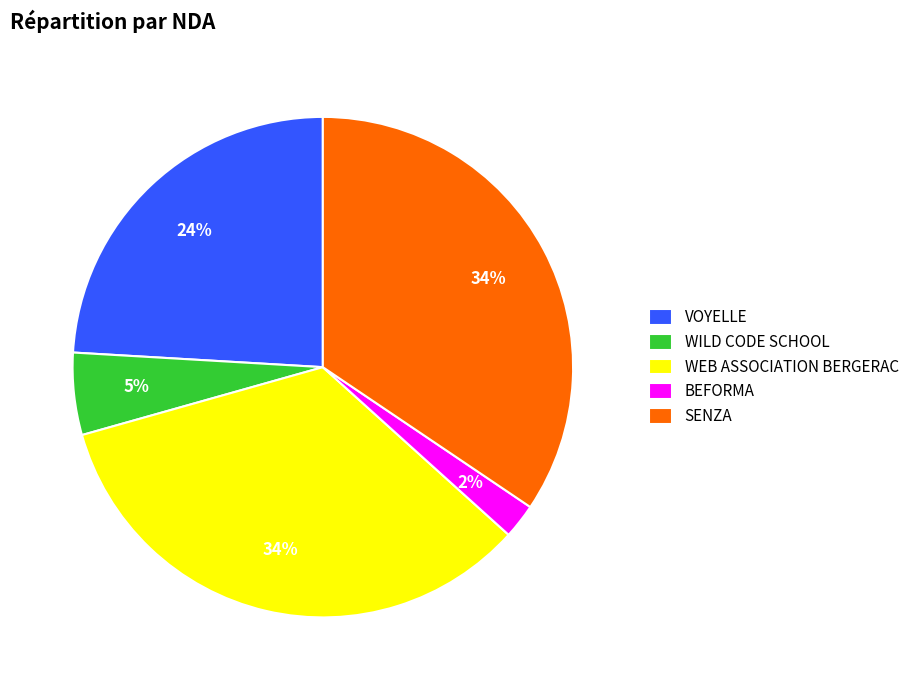

Approximately how many times larger is the value at BEFORMA compared to WEB ASSOCIATION BERGERAC?

0.1